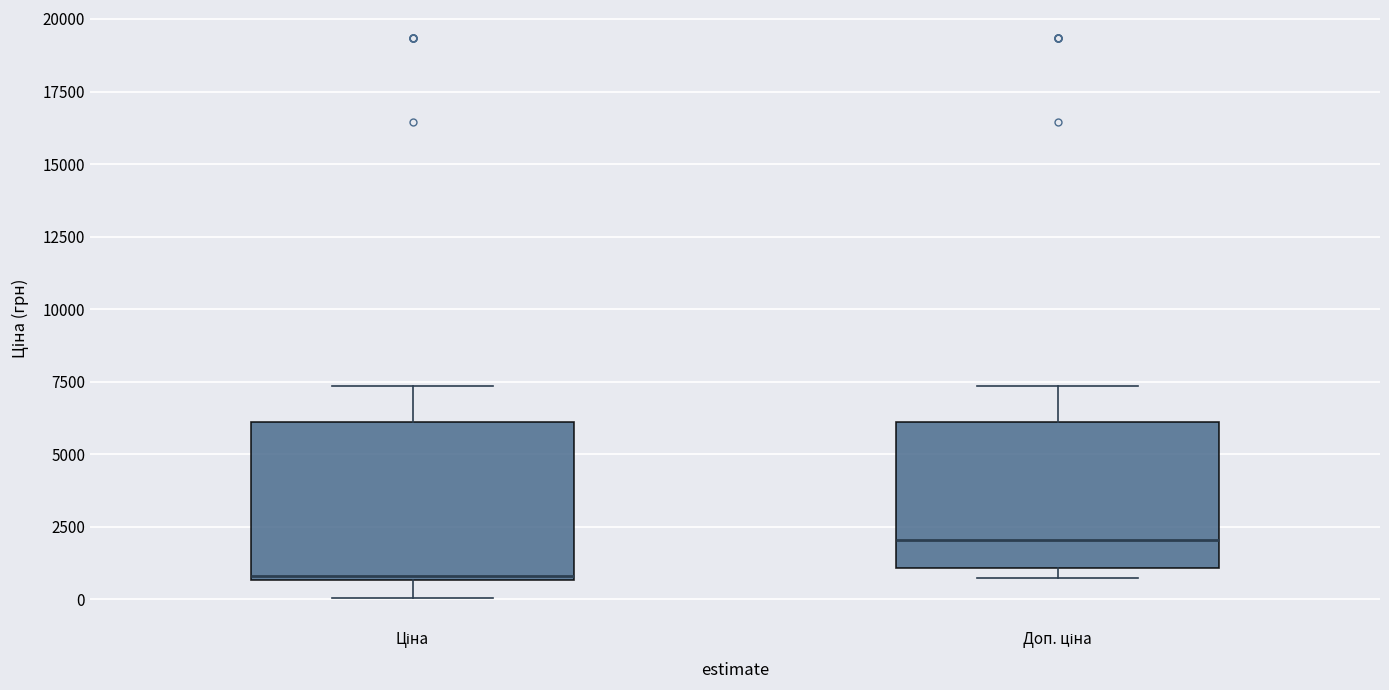

Reading left to right, read every box against the y-axis: the position of its median line, the range the box covers, and the ends of its whiskers. The values are not printed on the chart, so give them approximately, as read against the axis.

Ціна: median 1000, box 500 to 6000, whiskers 0 to 7500
Доп. ціна: median 2000, box 1000 to 6000, whiskers 500 to 7500